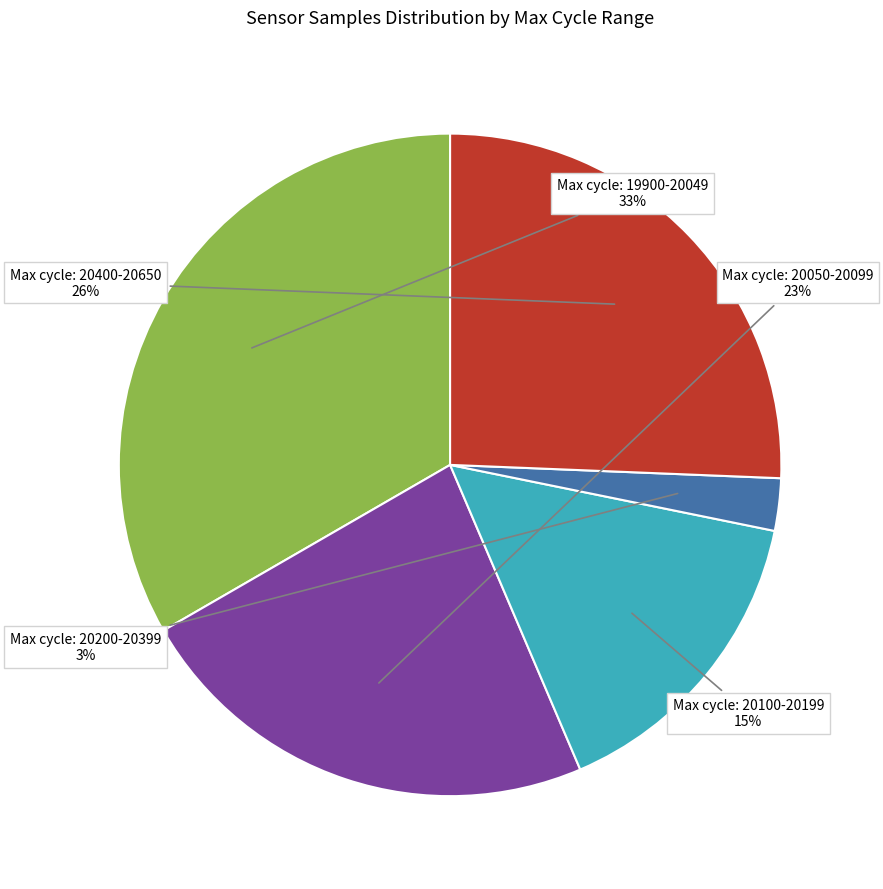

To the nearest percent, what is the average slice percentage?

20%